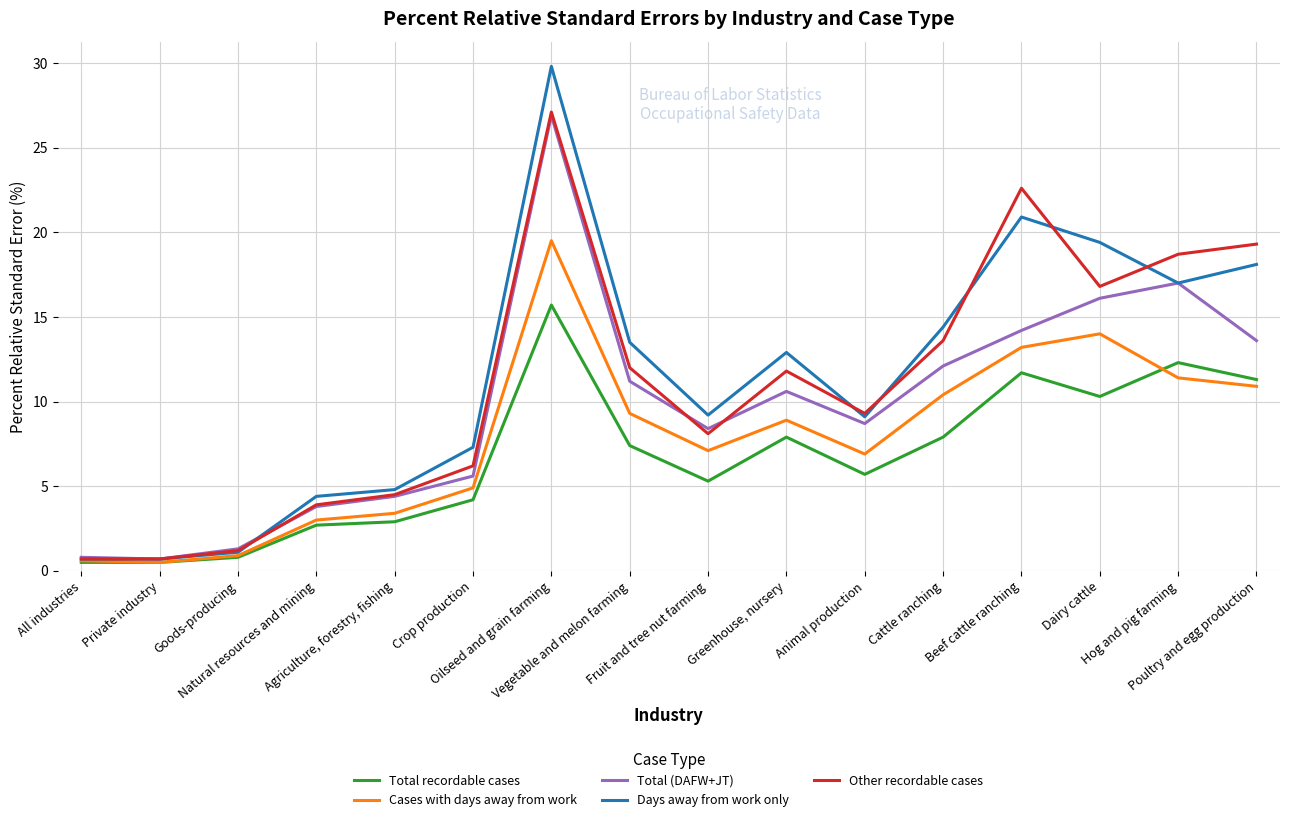

What is the difference between the highest and lowest values at Vegetable and melon farming?

6.1